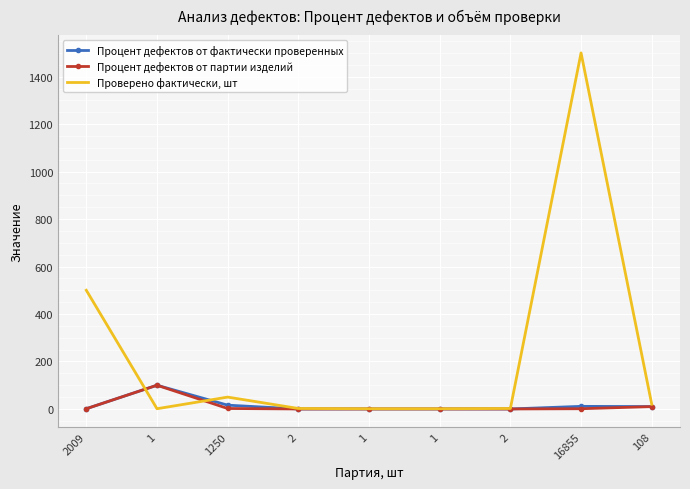

True or false: Процент дефектов от партии изделий and Процент дефектов от фактически проверенных intersect in this chart.

False